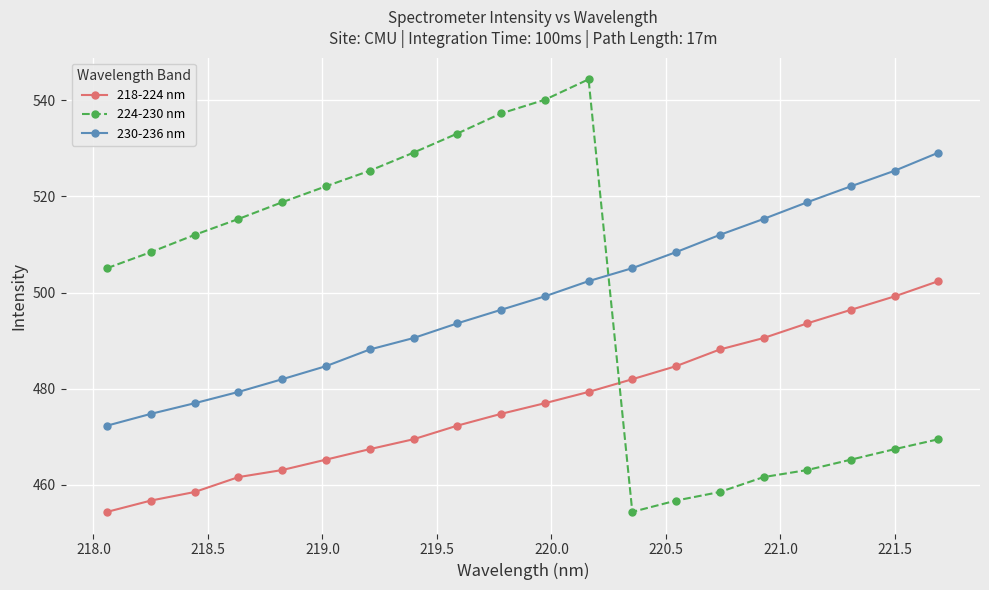

How many lines are shown in the chart?

3